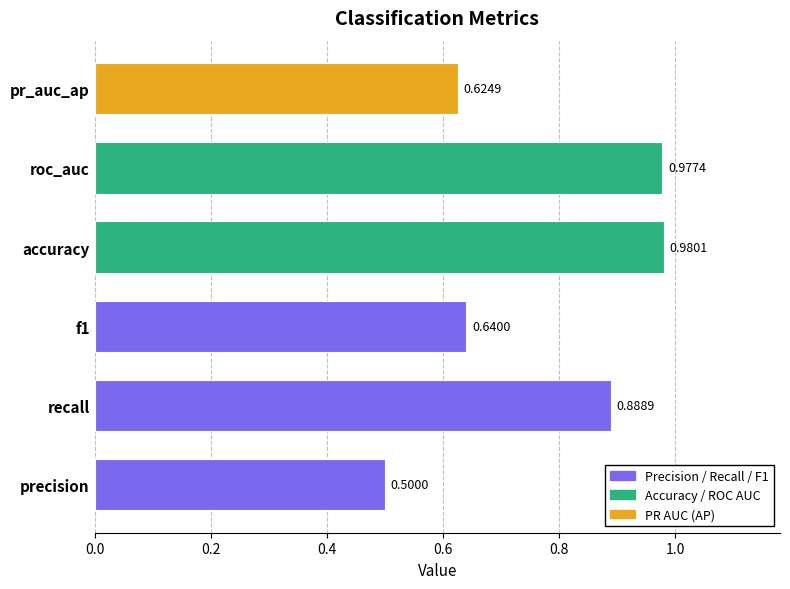

What is the minimum value shown in the chart?

0.5